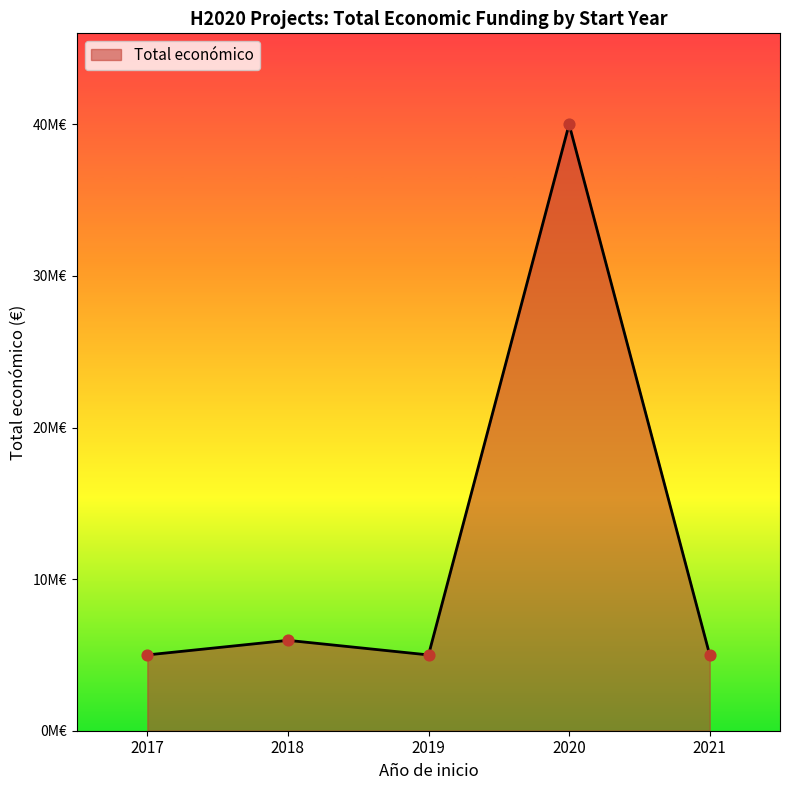

Is this an area chart (filled region under the line)?

Yes